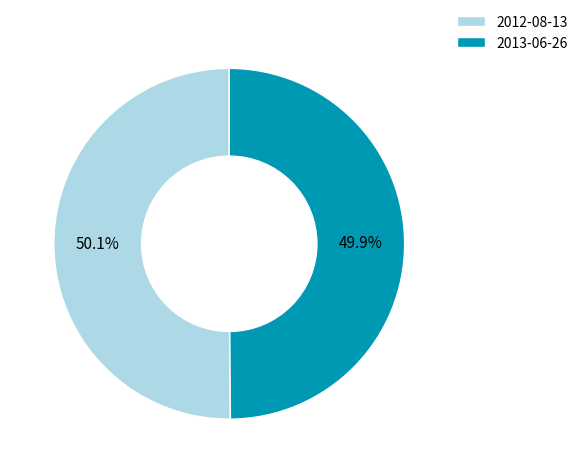

Is there a majority slice in this chart?

Yes